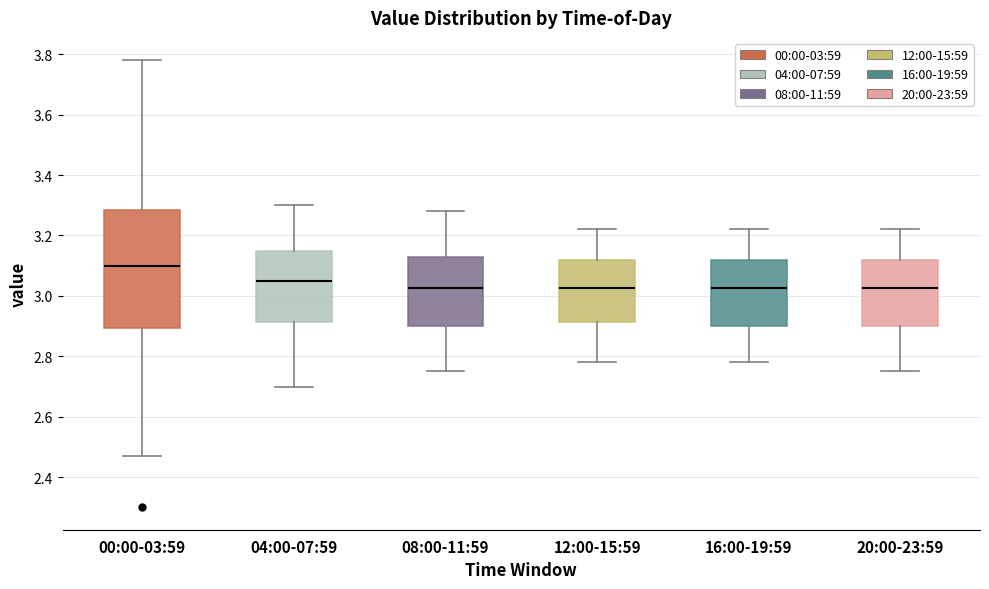

Reading left to right, read every box against the y-axis: the position of its median line, the range the box covers, and the ends of its whiskers. The values are not printed on the chart, so give them approximately, as read against the axis.

00:00-03:59: median 3.10, box 2.90 to 3.28, whiskers 2.48 to 3.78
04:00-07:59: median 3.06, box 2.92 to 3.16, whiskers 2.70 to 3.30
08:00-11:59: median 3.02, box 2.90 to 3.12, whiskers 2.76 to 3.28
12:00-15:59: median 3.02, box 2.92 to 3.12, whiskers 2.78 to 3.22
16:00-19:59: median 3.02, box 2.90 to 3.12, whiskers 2.78 to 3.22
20:00-23:59: median 3.02, box 2.90 to 3.12, whiskers 2.76 to 3.22